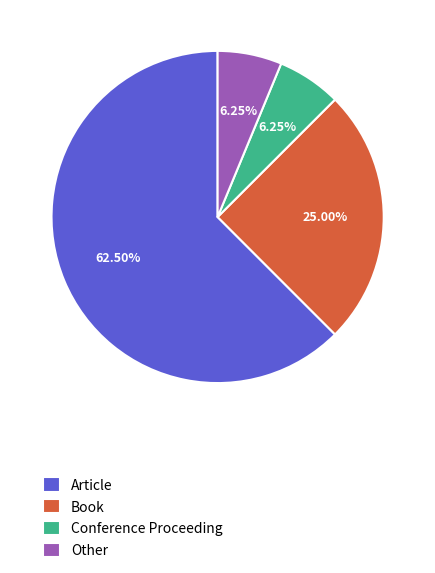

The Article slice represents 57% of the pie. True or false?

False